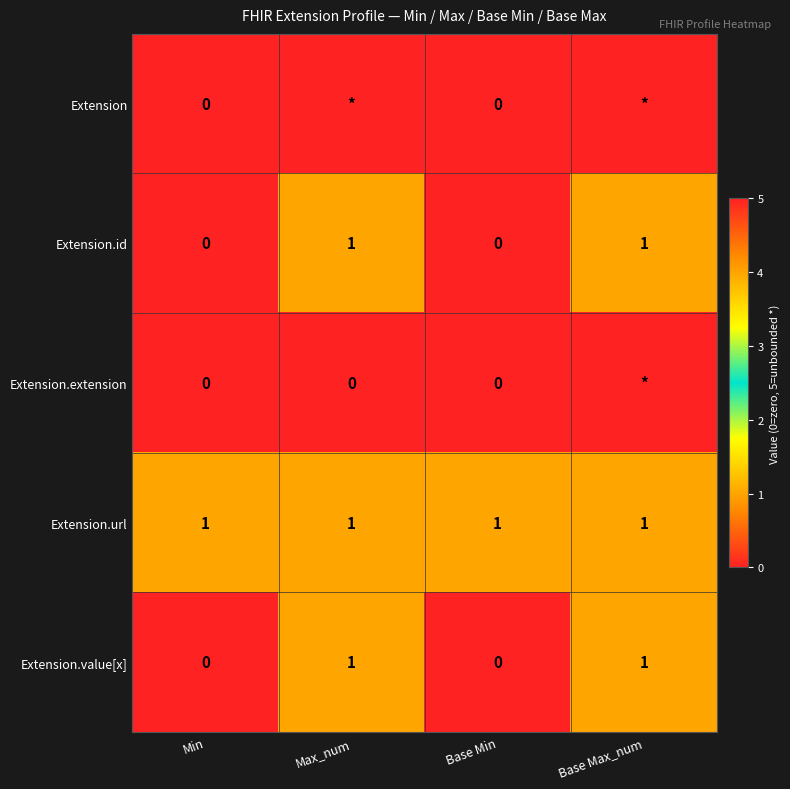

How many Extension.id values are between 0 and 1?

4